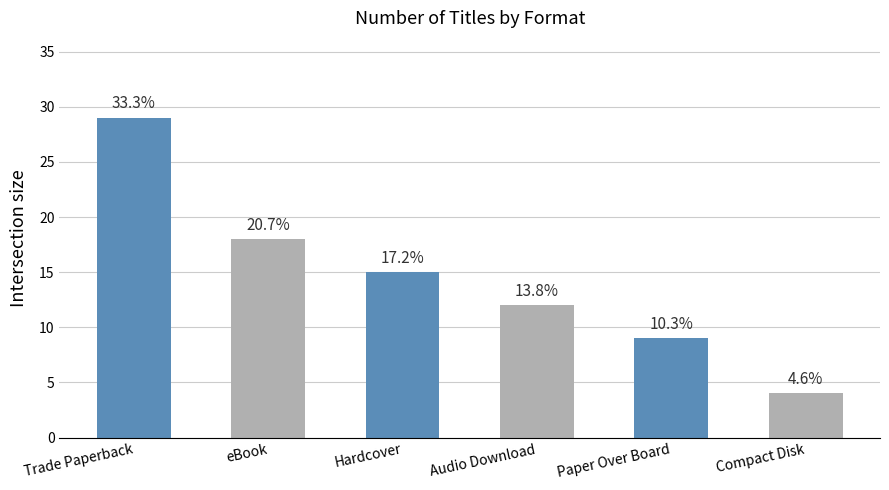

How many bars are there in total?

6